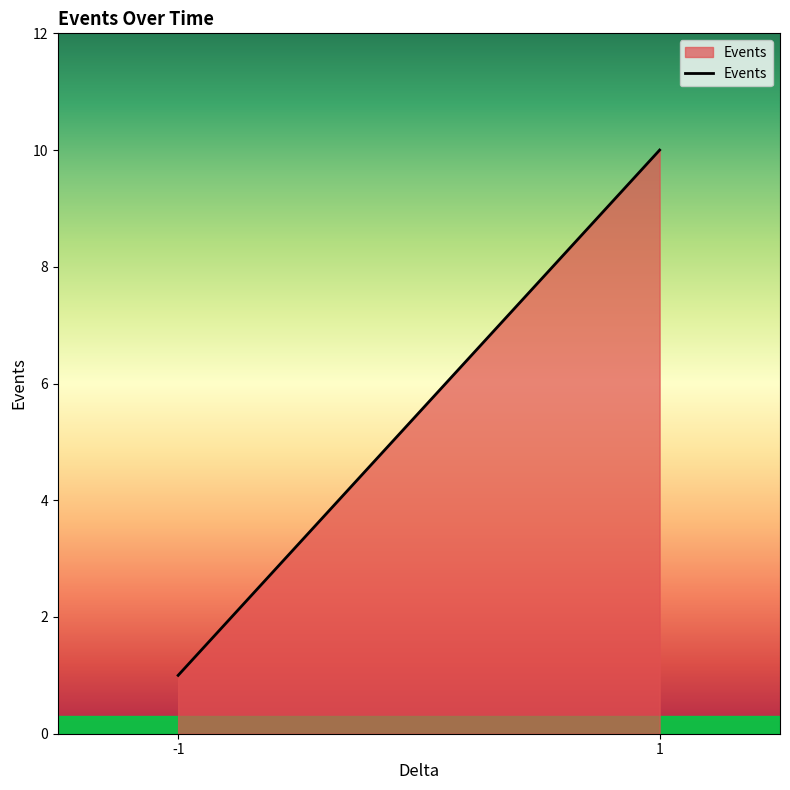

How many distinct data groups are displayed?

1